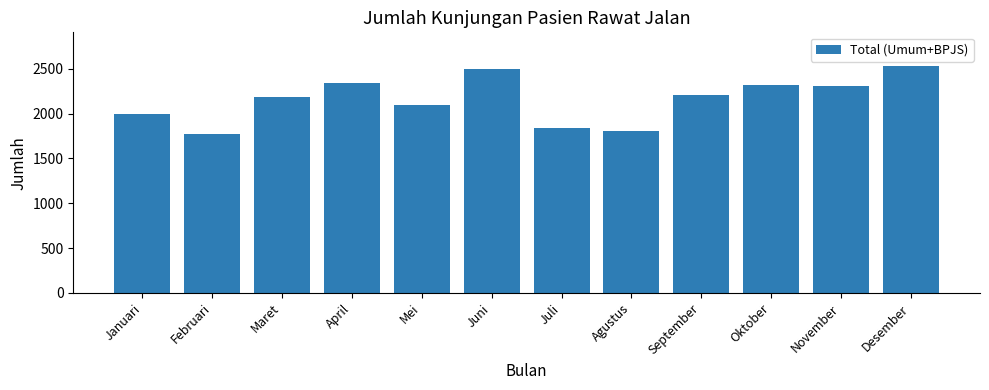

Reading right to left, extract all data points from this chart.

2528	2303	2321	2208	1808	1843	2501	2093	2339	2182	1773	1999